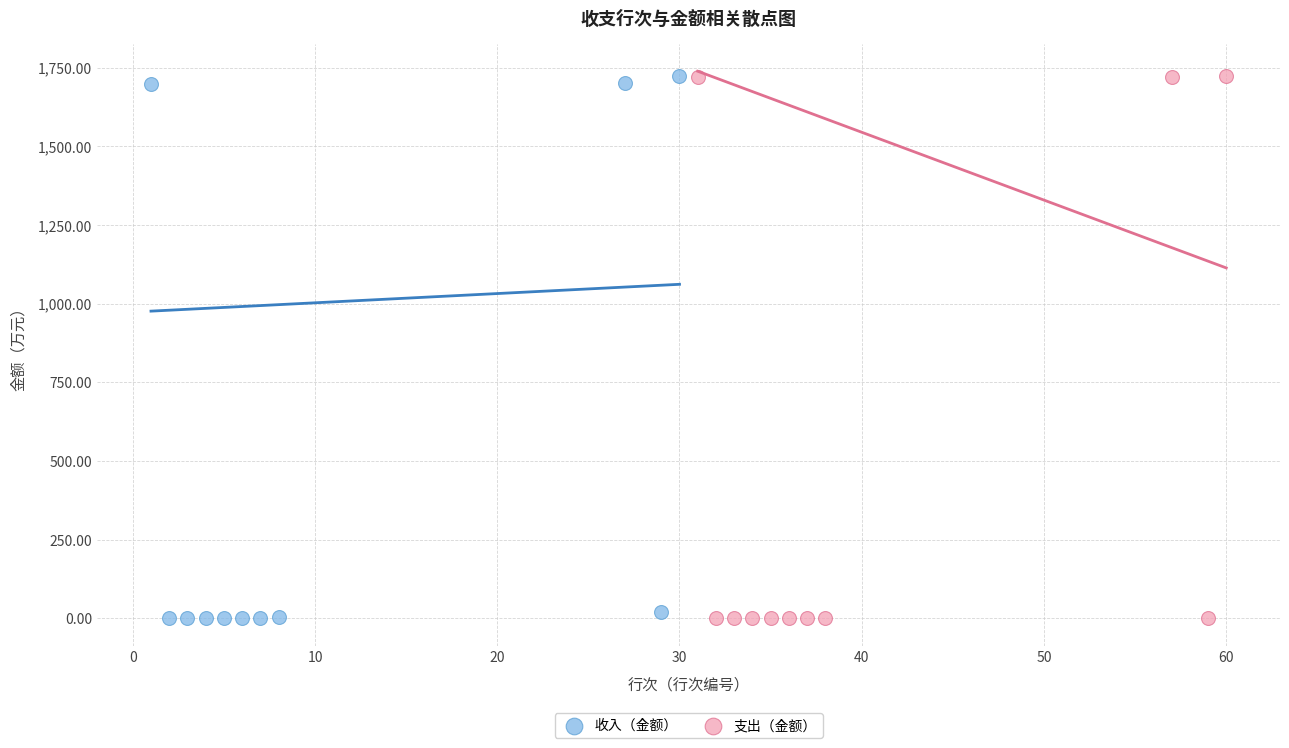

What are all the series names shown in the legend?

收入（金额）, 支出（金额）